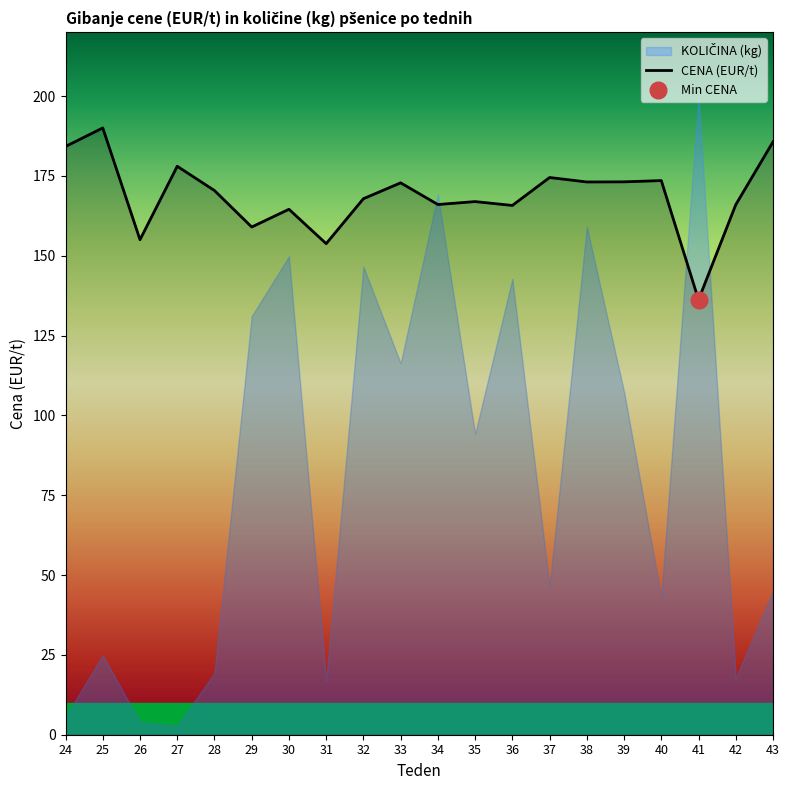

True or false: the data shows 221.7 at 32.

False